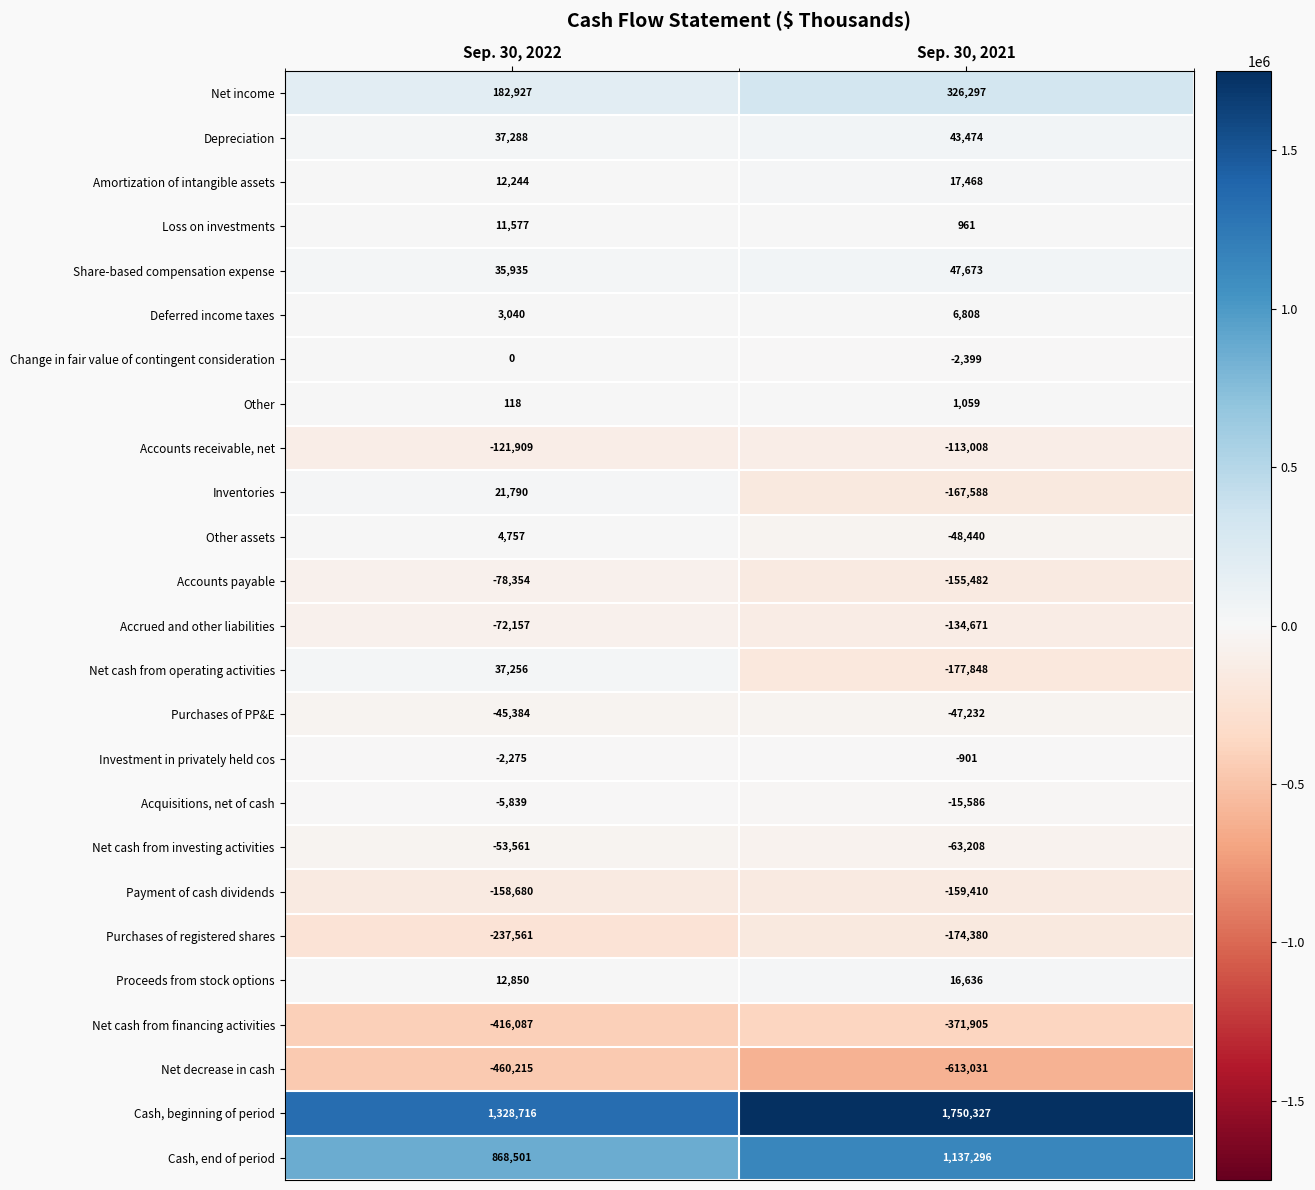

At which category does the chart reach its minimum across all series?

Sep. 30, 2021